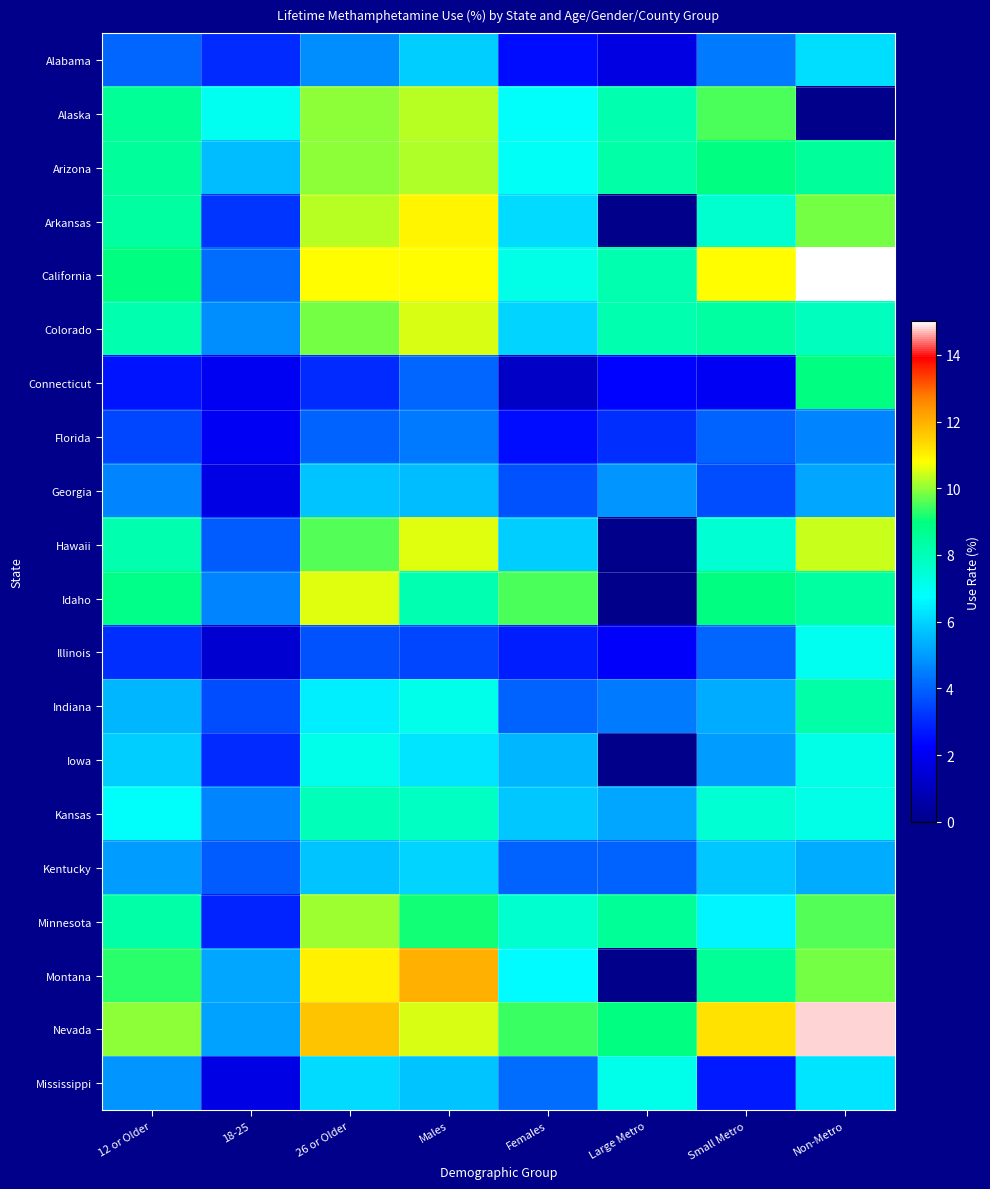

Which series has the largest total across all categories?

Nevada